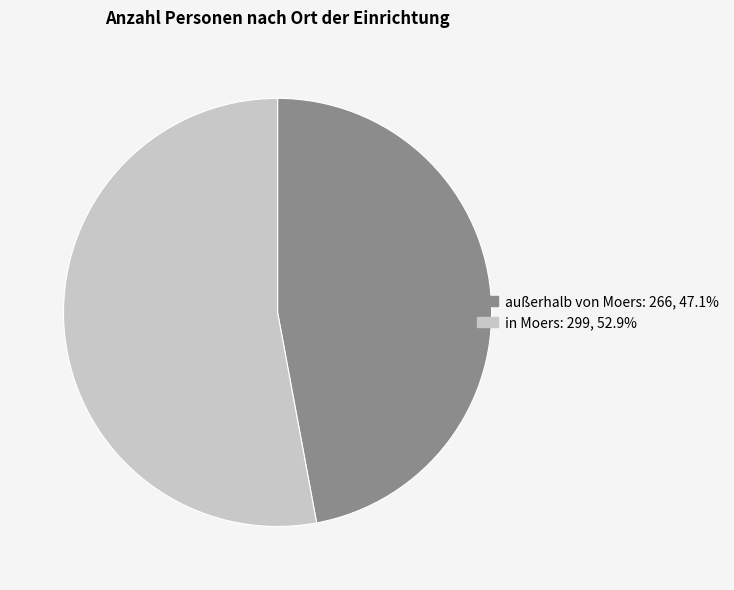

Is the sum of außerhalb von Moers and in Moers greater than half?

Yes